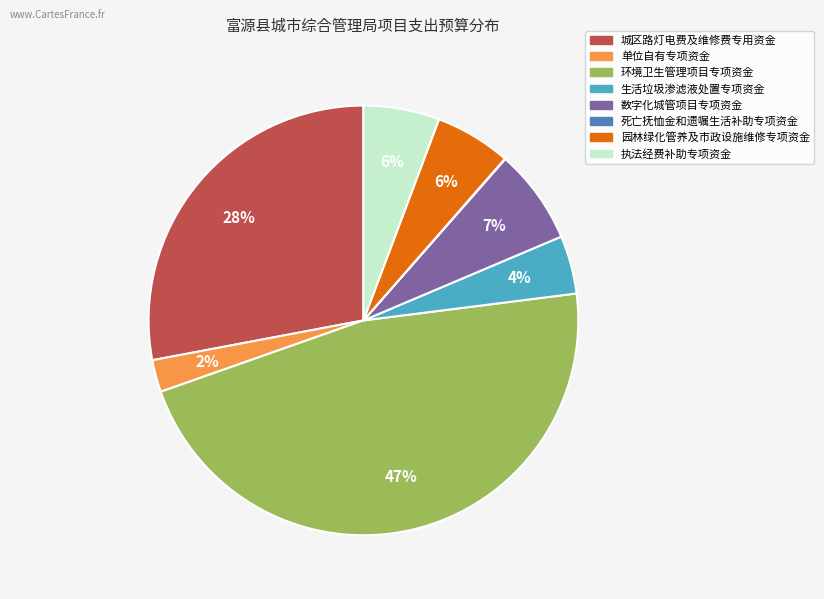

To the nearest percent, what is the difference between the largest and smallest slice percentages?

47%